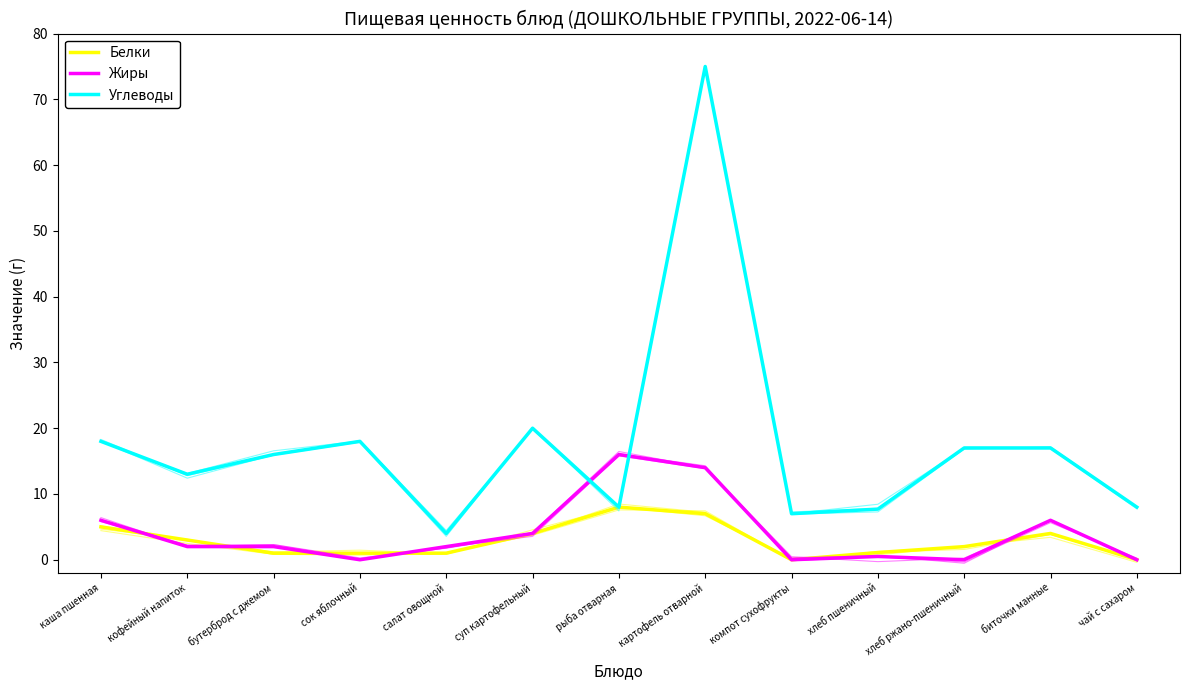

True or false: Углеводы has a value of 13.0 at кофейный напиток.

True